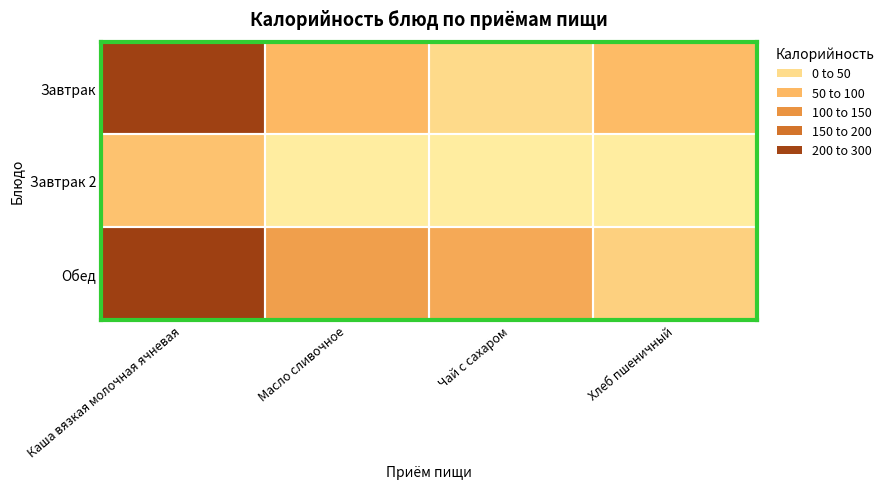

What is the difference between the highest and lowest values at Хлеб пшеничный?

70.5